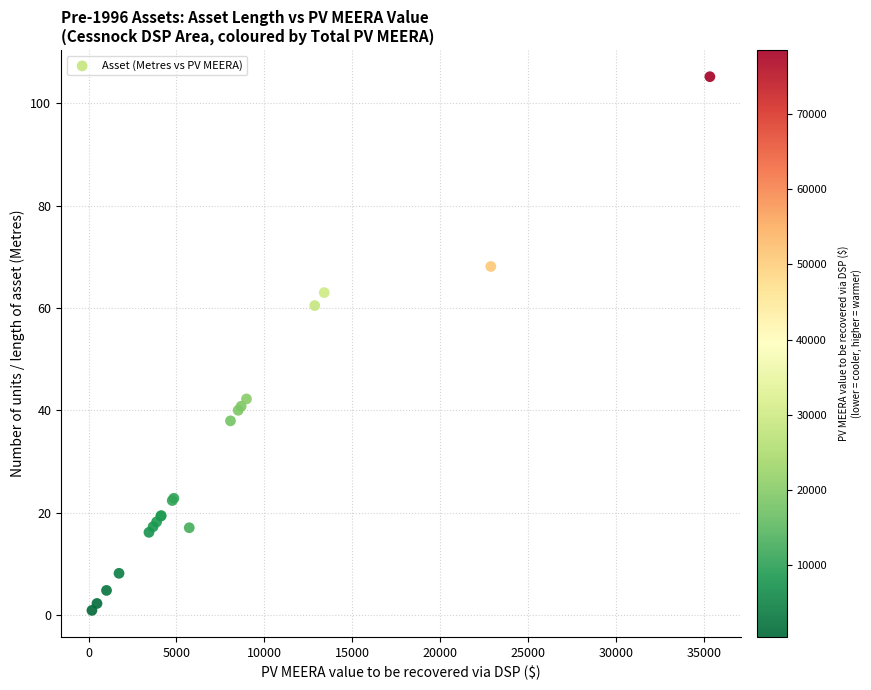

What Y value in the scatter plot is closest to 53?

60.5